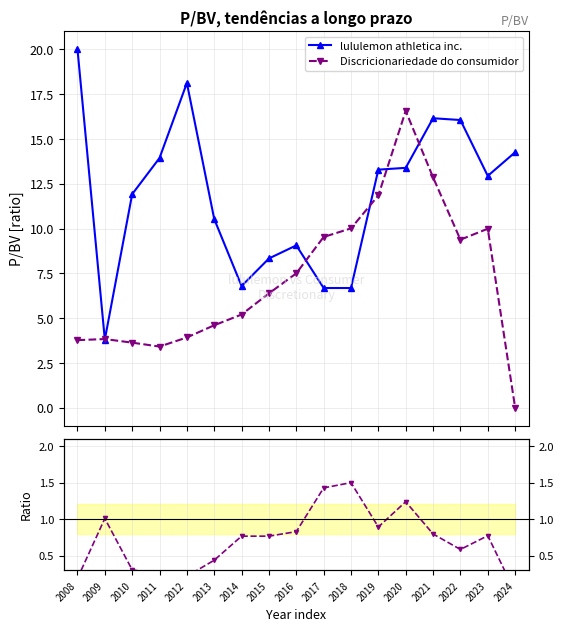

At which category does lululemon athletica inc. reach its first local peak?

2012